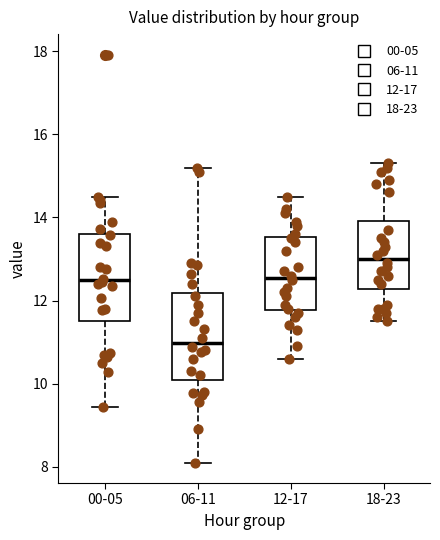

Reading left to right, transcribe this box plot: for each box, give where its median line is, the range the box spans, and where its two whiskers end, as read against the y-axis. The values are not printed on the chart, so give them approximately, as read against the axis.

00-05: median 12.4, box 11.6 to 13.6, whiskers 9.4 to 14.6
06-11: median 11.0, box 10.2 to 12.2, whiskers 8.2 to 15.2
12-17: median 12.6, box 11.8 to 13.6, whiskers 10.6 to 14.6
18-23: median 13.0, box 12.2 to 14.0, whiskers 11.6 to 15.4